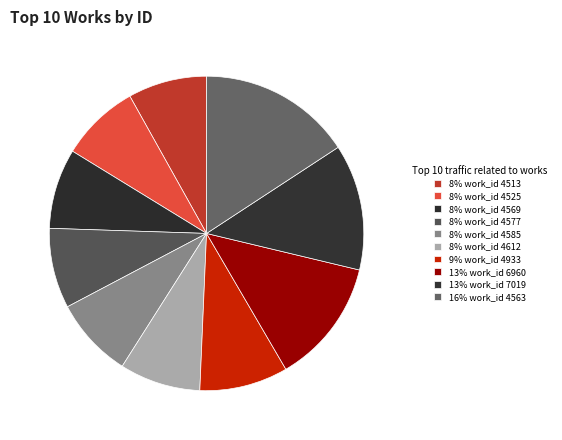

Count the number of slices in the pie.

10